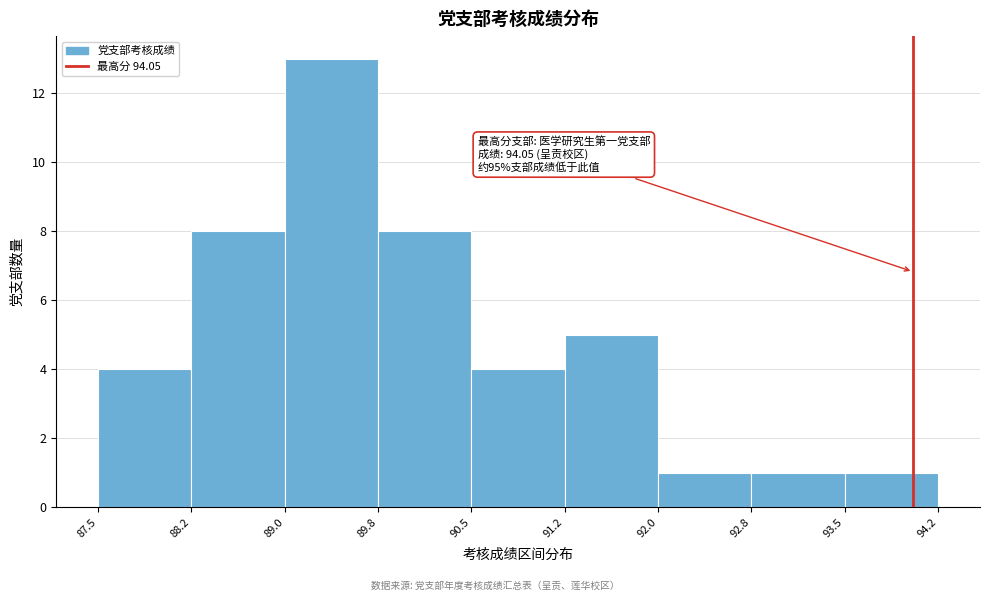

Over which range of the x-axis is the bar tallest?

89.0 to 89.8